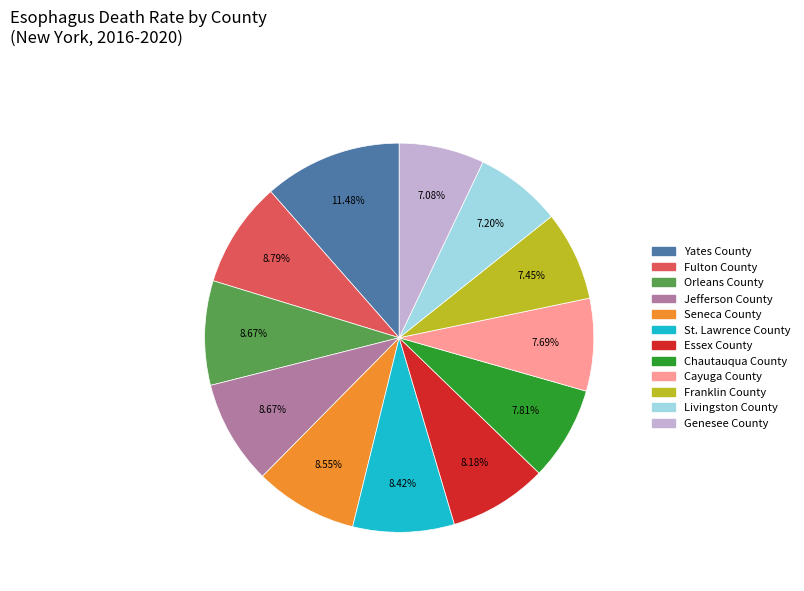

What is the largest slice in the pie chart?

Yates County